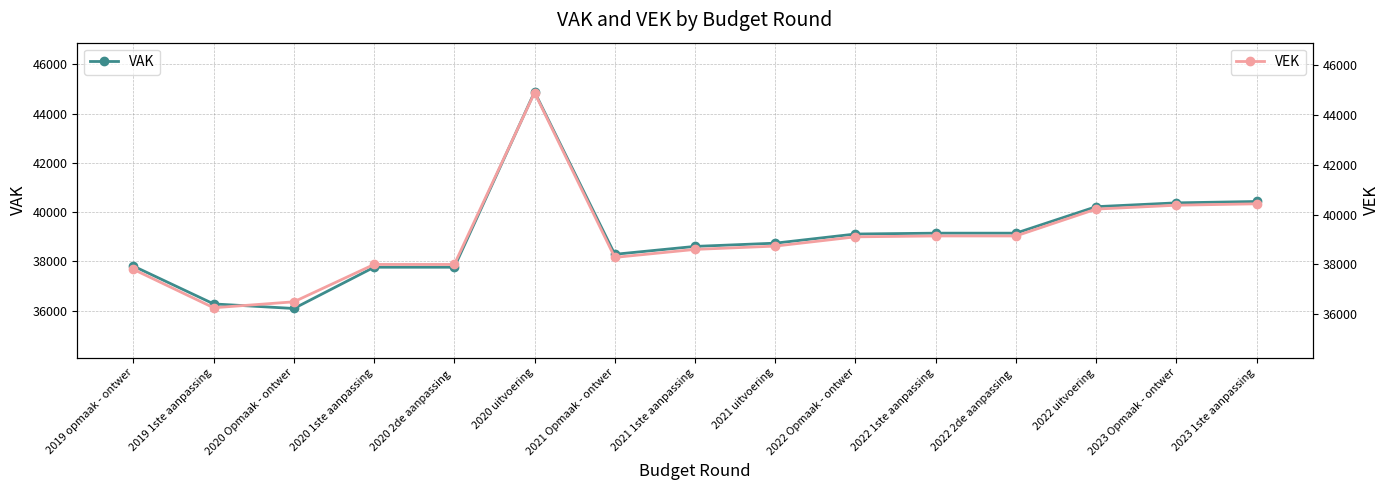

Which series has the largest total across all categories?

VEK